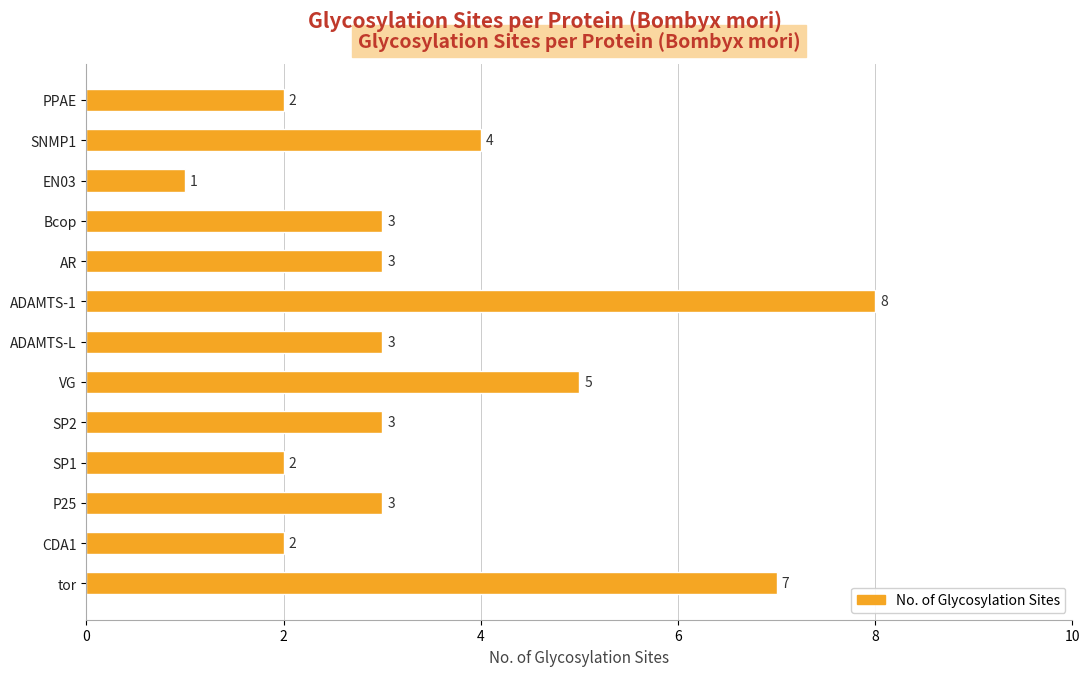

Which category has the lowest value across all series?

EN03